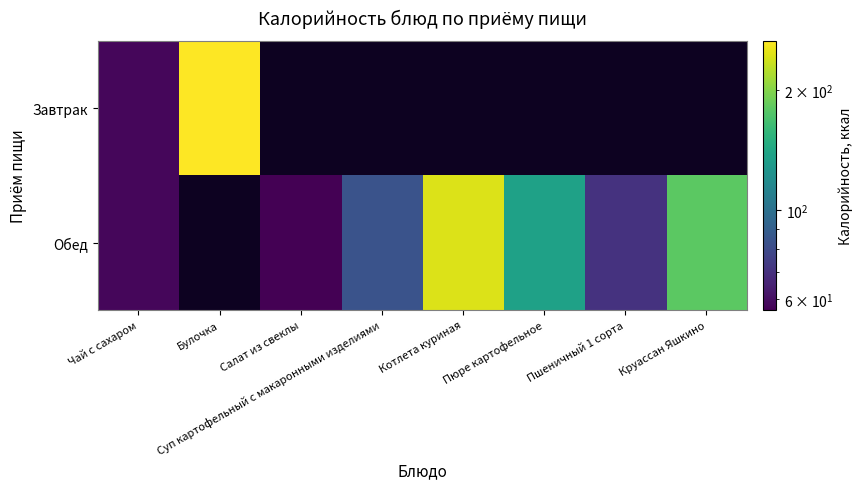

Which series changed the most between Салат из свеклы and Суп картофельный с макаронными изделиями?

Обед